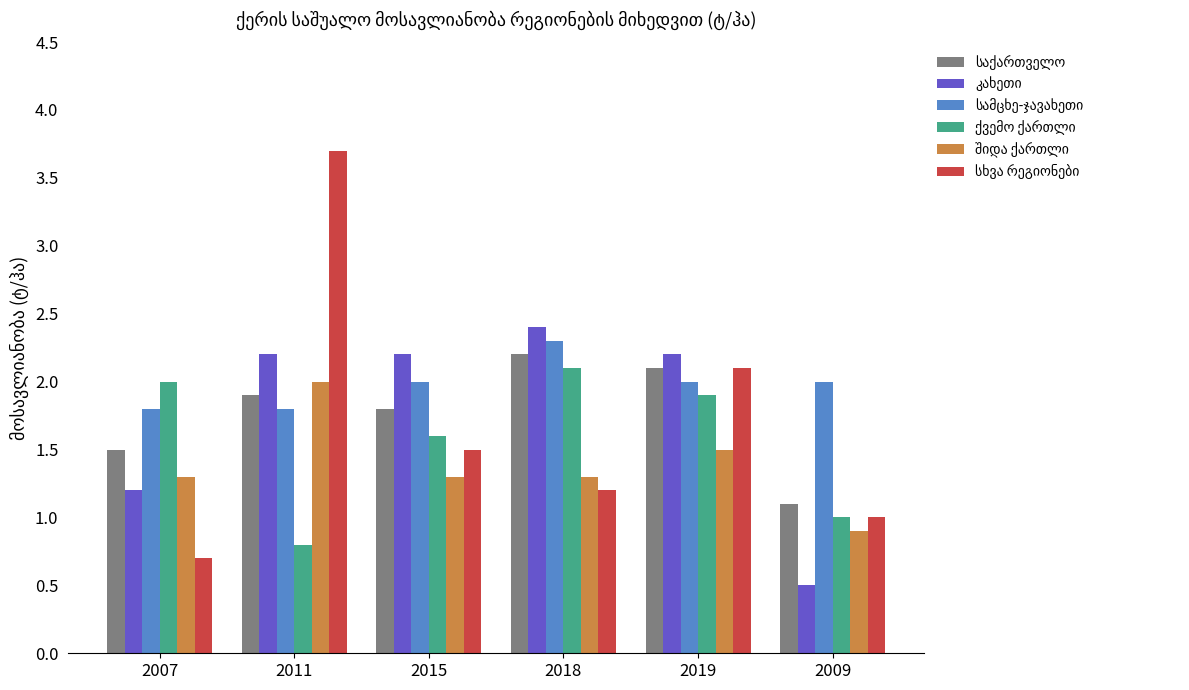

How many data points does each series have?

6